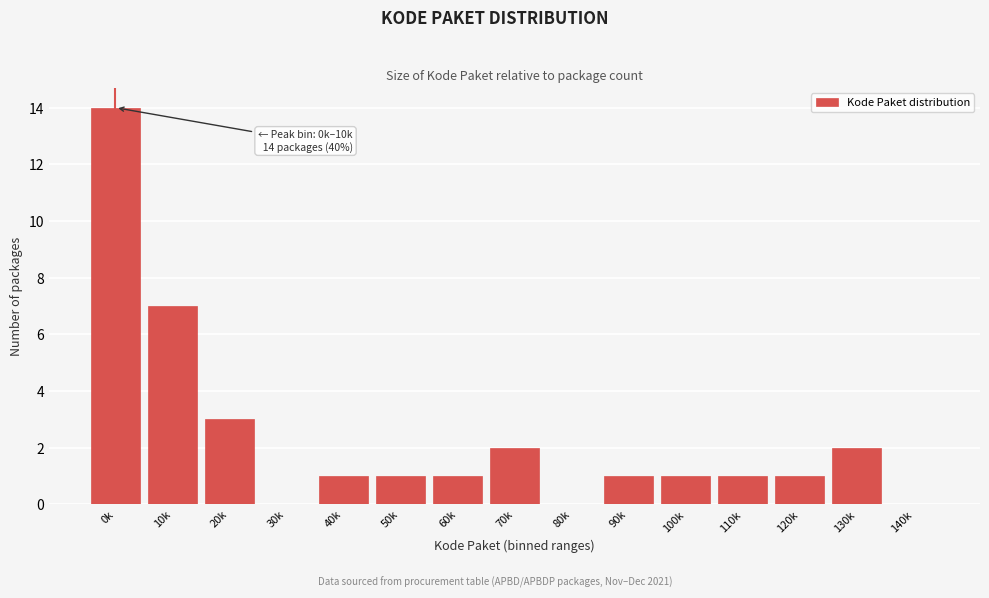

Reading left to right, transcribe all the data shown in this chart.

0k=14	10k=7	20k=3	30k=0	40k=1	50k=1	60k=1	70k=2	80k=0	90k=1	100k=1	110k=1	120k=1	130k=2	140k=0